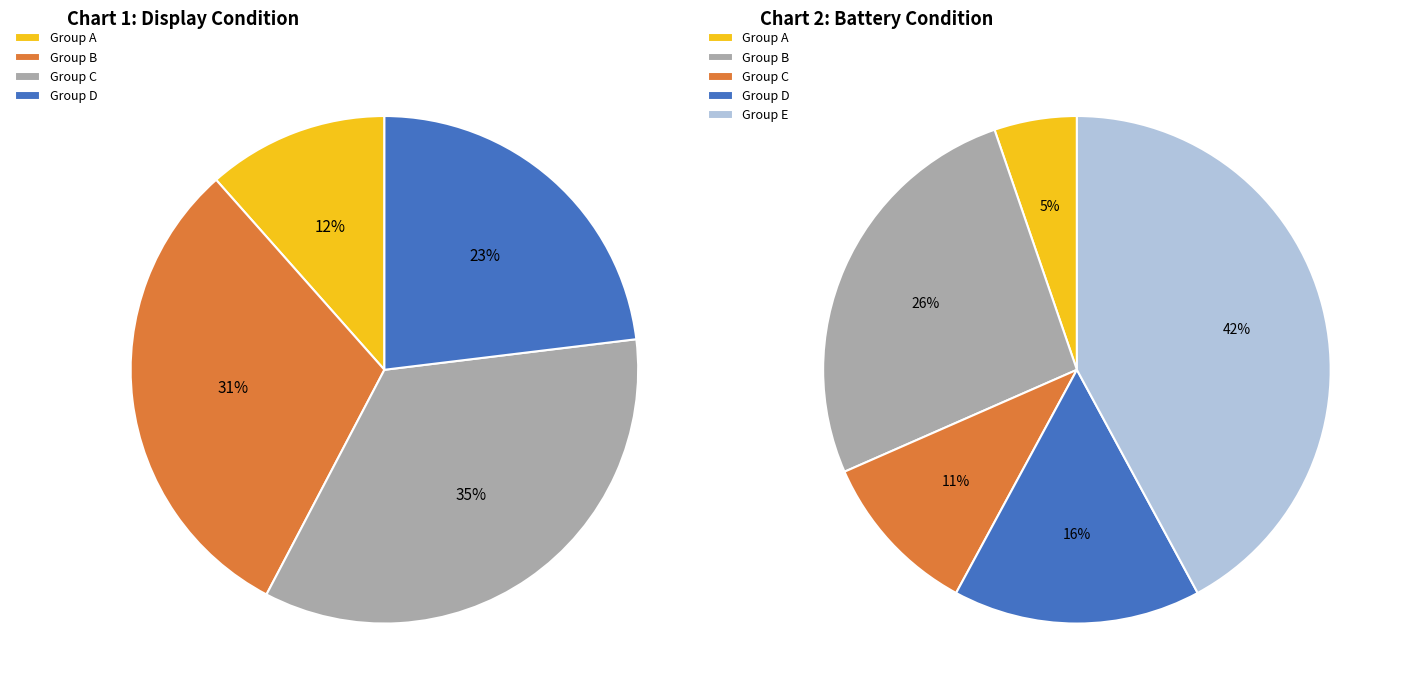

Does any single category account for the majority?

No